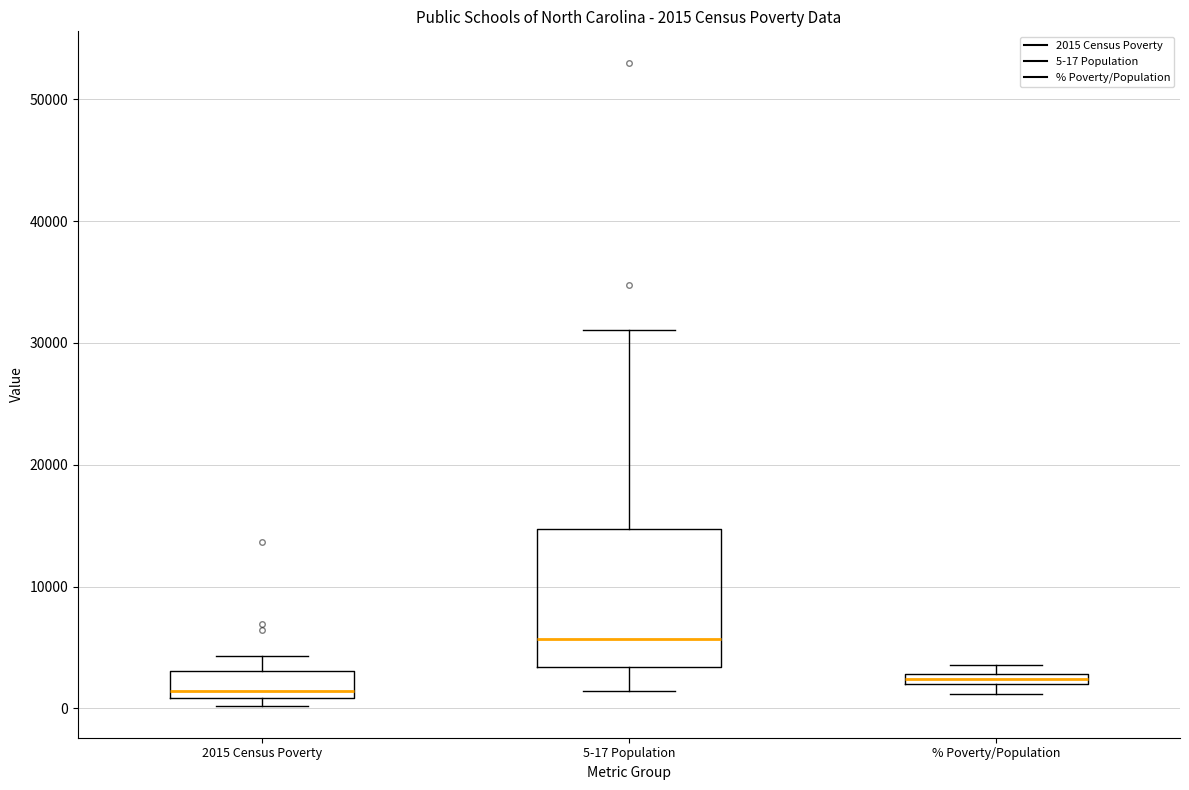

Which box is the tallest, from its lower edge to its upper edge?

5-17 Population